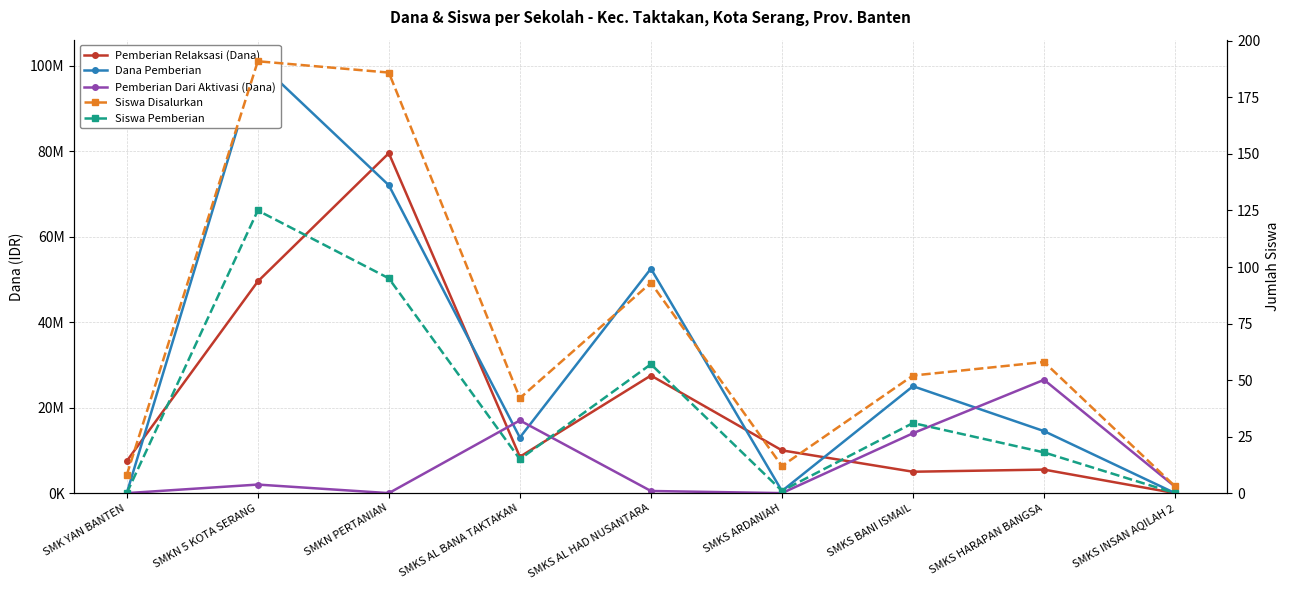

Which series has the largest total across all categories?

Dana Pemberian